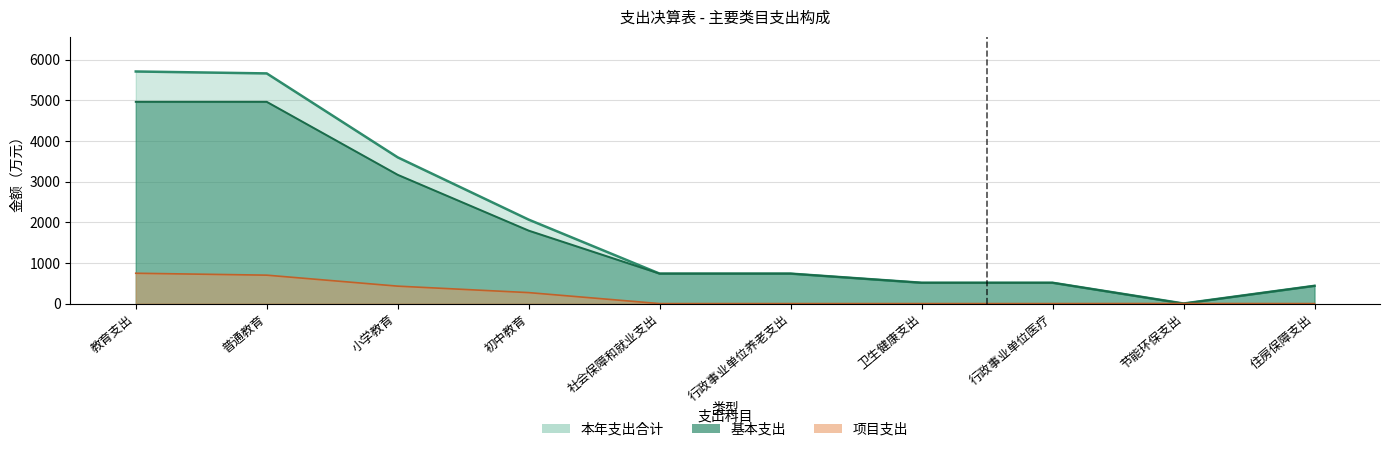

Is the value of 项目支出 at 普通教育 greater than the value of 本年支出合计 at 住房保障支出?

Yes